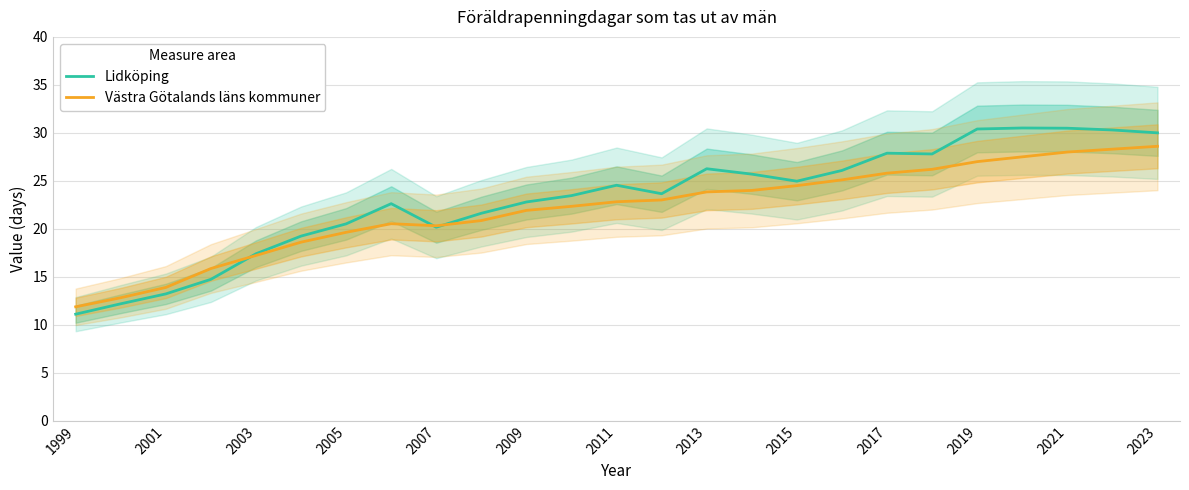

How many lines are shown in the chart?

2